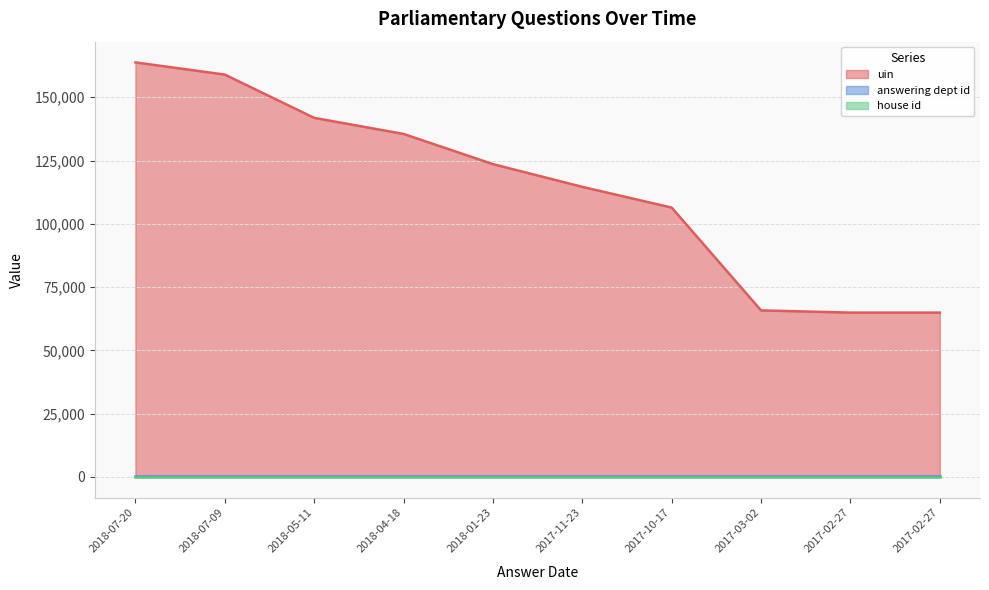

What is the label of the 8th point from the left?

2017-03-02